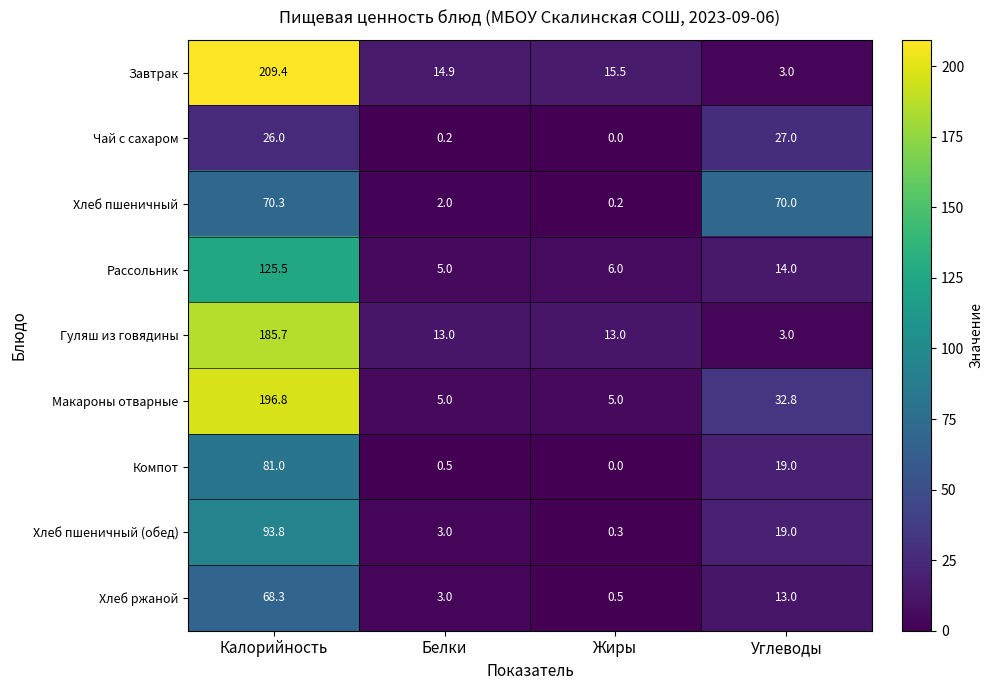

The Чай с сахаром series shows 6.7 at Углеводы. True or false?

False